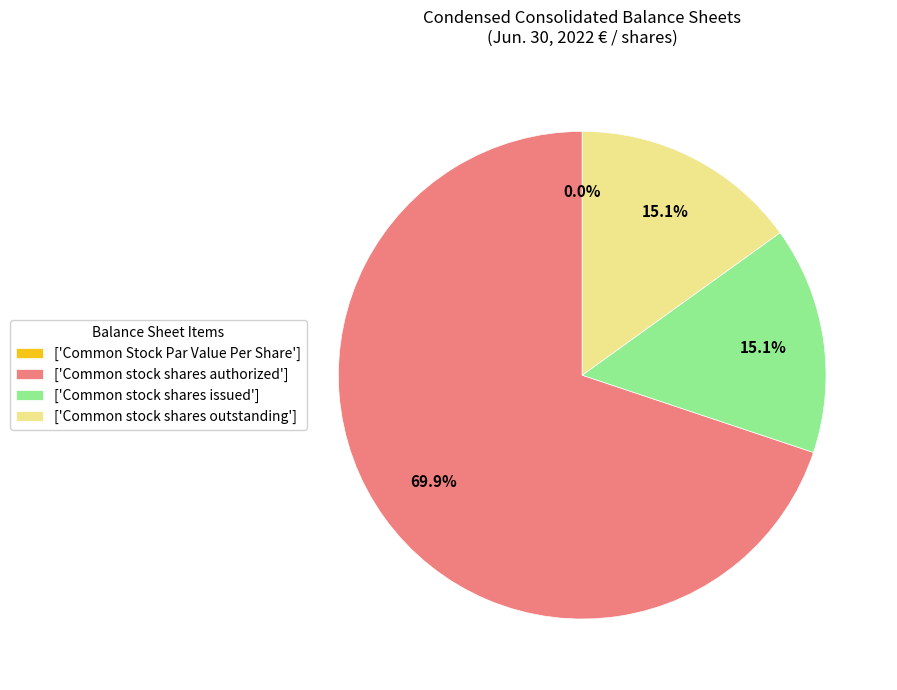

To the nearest percent, what portion does Common stock shares outstanding represent?

15%